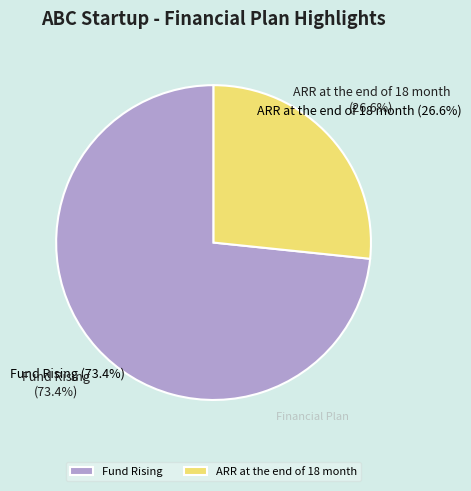

Is there a majority slice in this chart?

Yes